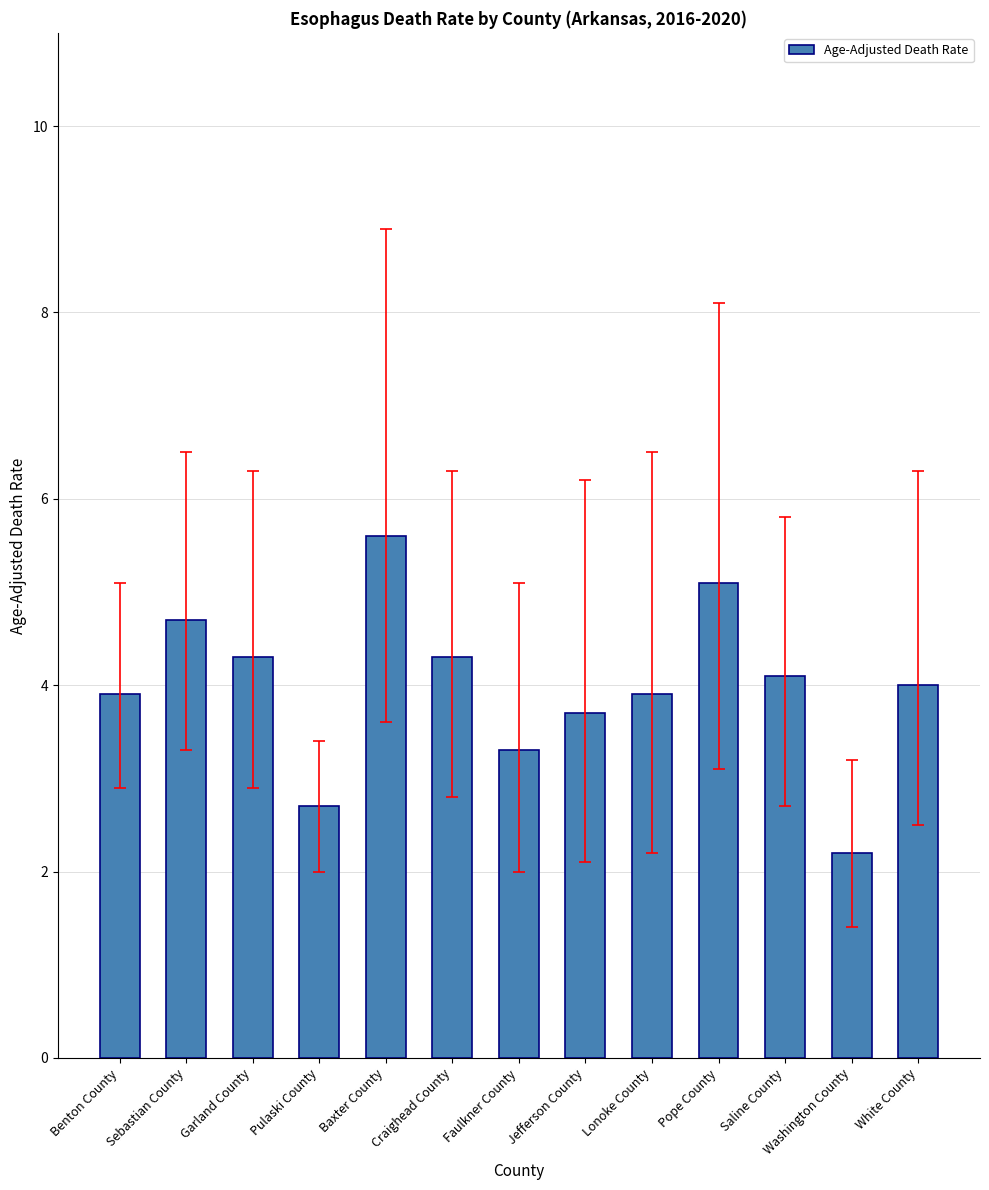

Are the bars grouped side by side (vs. stacked)?

No